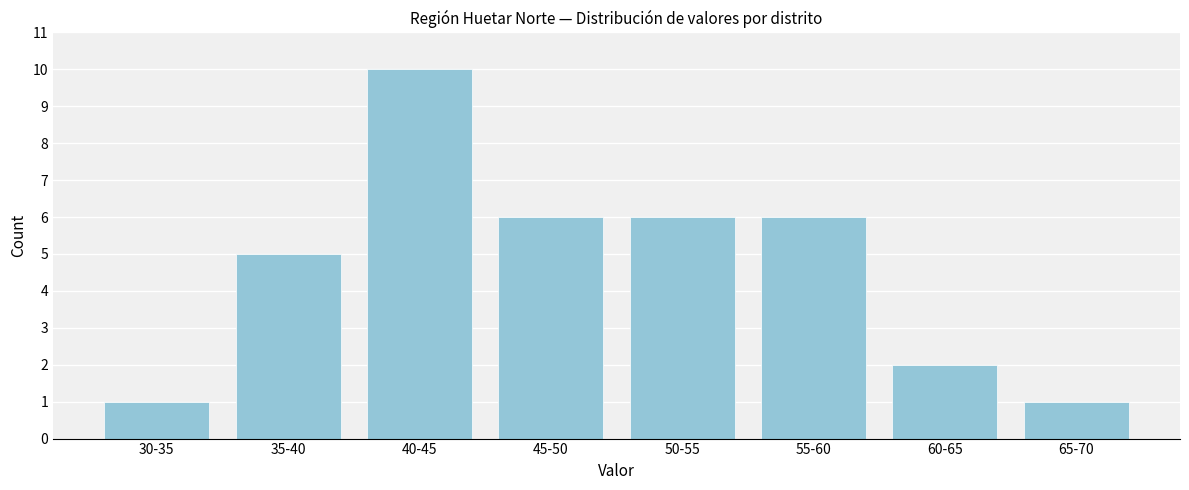

Reading left to right, what are all the values shown in this chart?

30-35=1	35-40=5	40-45=10	45-50=6	50-55=6	55-60=6	60-65=2	65-70=1